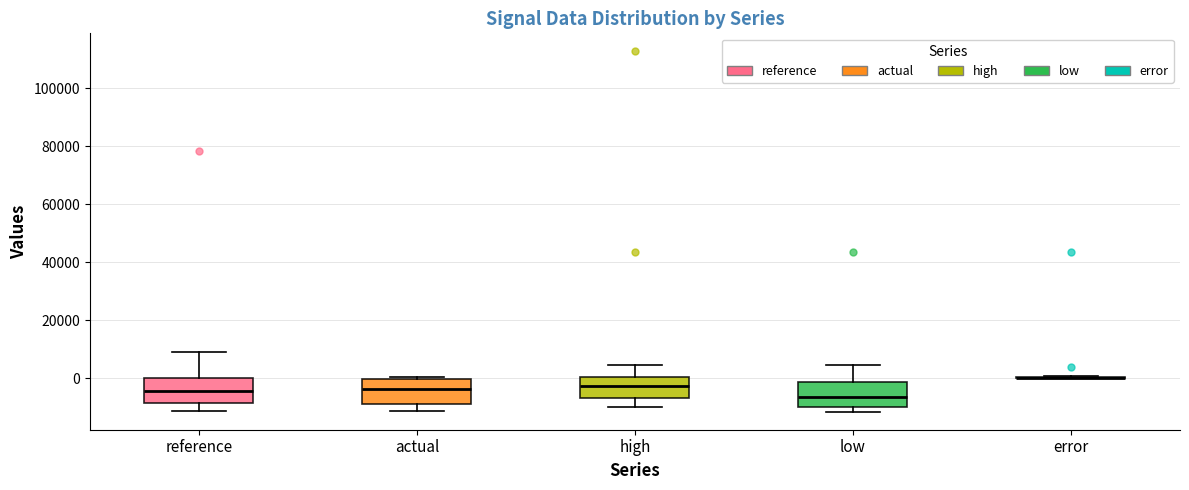

Reading left to right, transcribe this box plot: for each box, give where its median line is, the range the box spans, and where its two whiskers end, as read against the y-axis. The values are not printed on the chart, so give them approximately, as read against the axis.

reference: median -4000, box -8000 to 0, whiskers -12000 to 10000
actual: median -4000, box -8000 to 0, whiskers -12000 to 0 (just above the box's upper edge)
high: median -2000, box -6000 to 0, whiskers -10000 to 4000
low: median -6000, box -10000 to -2000, whiskers -12000 to 4000
error: box collapsed to a line at 0, whiskers 0 to 0